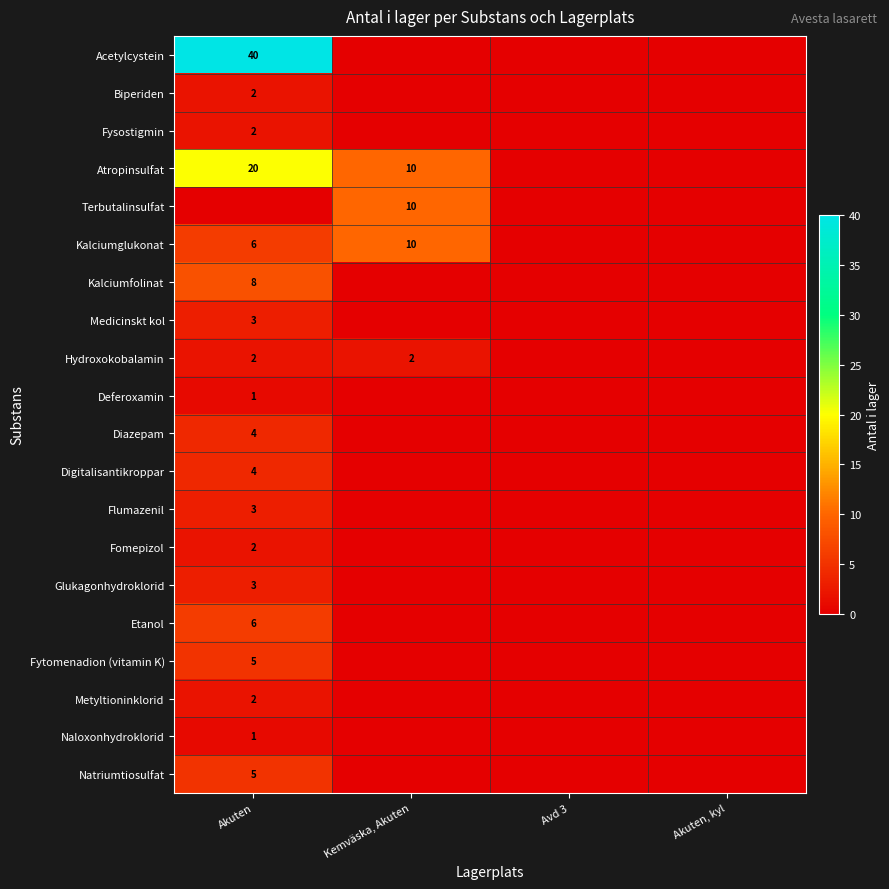

How many values in Naloxonhydroklorid are above zero?

1